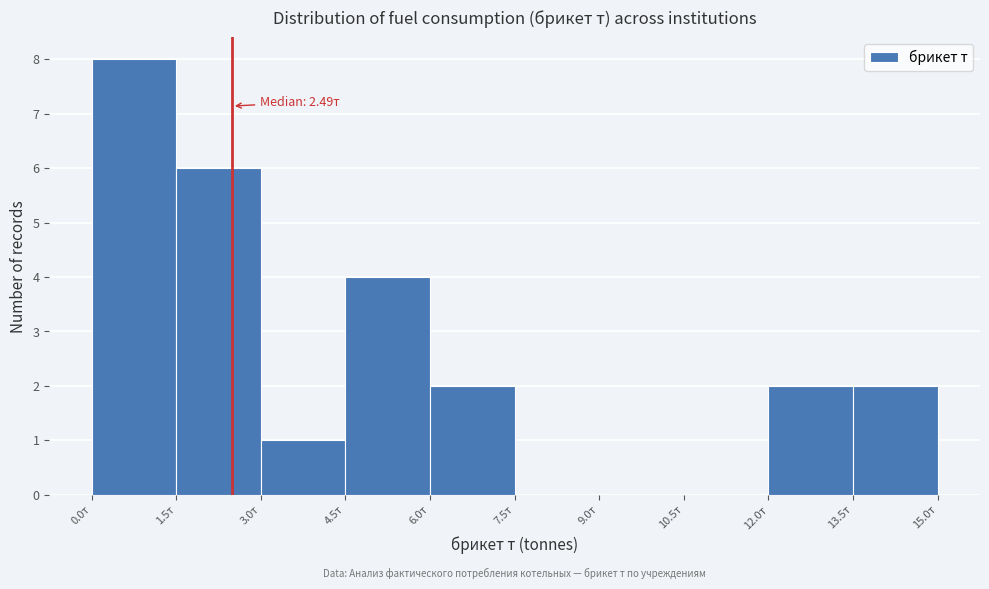

Over which range of the x-axis is the bar tallest?

0.0 to 1.5